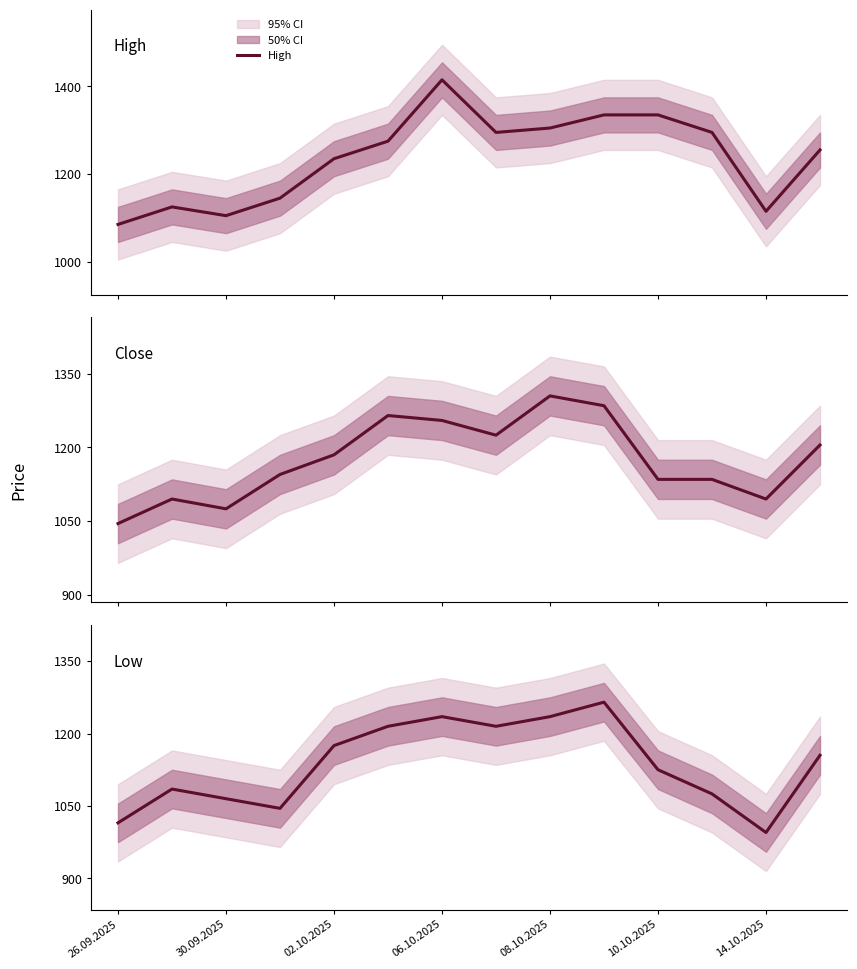

What is the maximum value for High?

1415